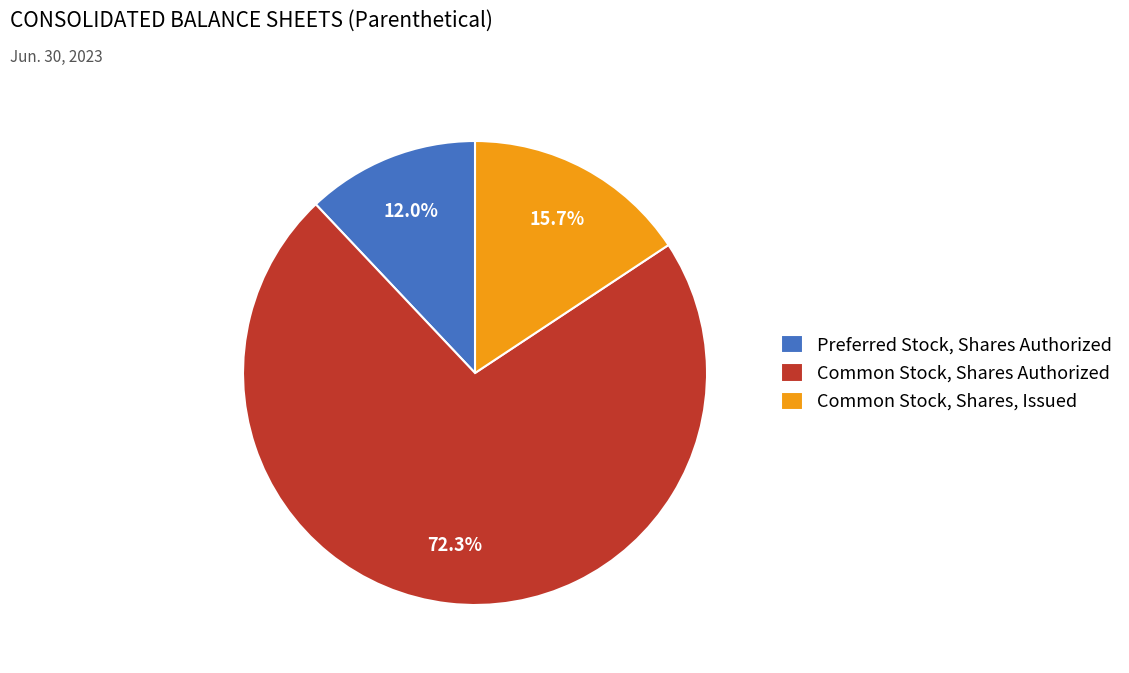

What is the ratio of the value at Common Stock, Shares Authorized to the value at Preferred Stock, Shares Authorized?

6.0